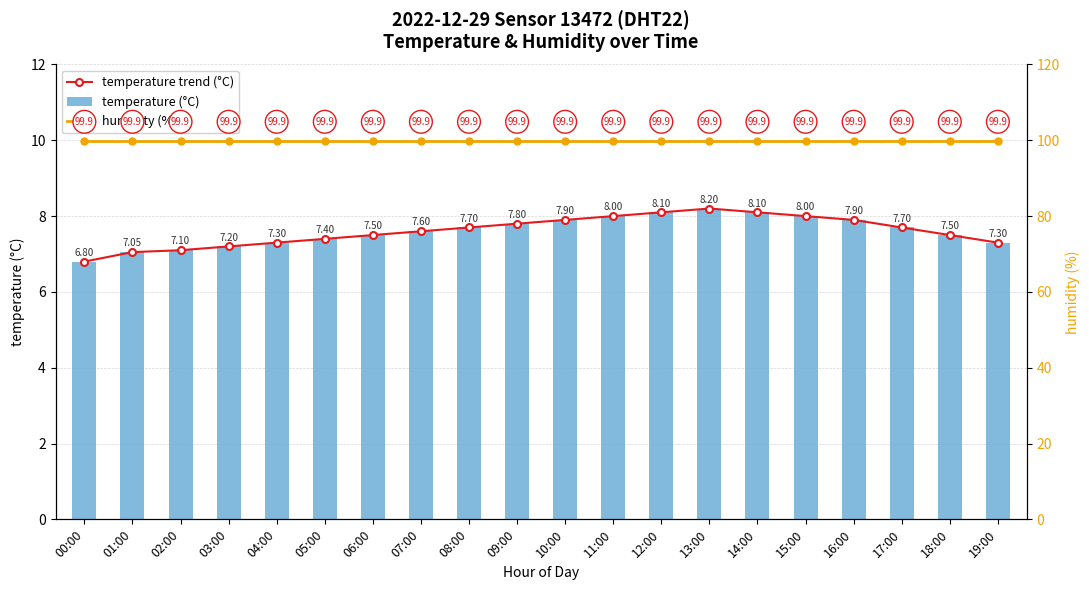

Which series has the largest total across all categories?

humidity (%)